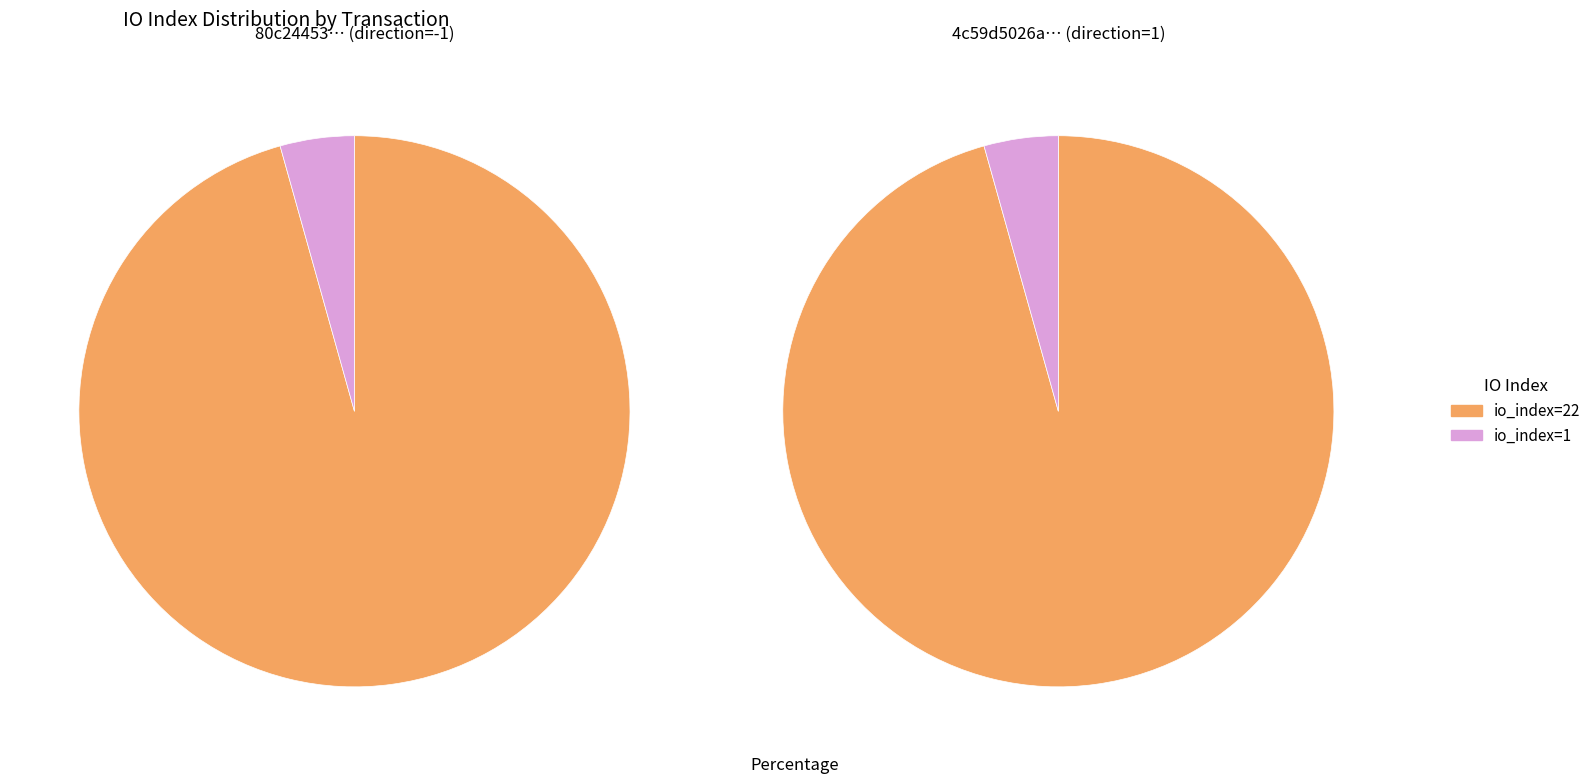

Which series changed the most between io_index=22 and io_index=1?

tx1